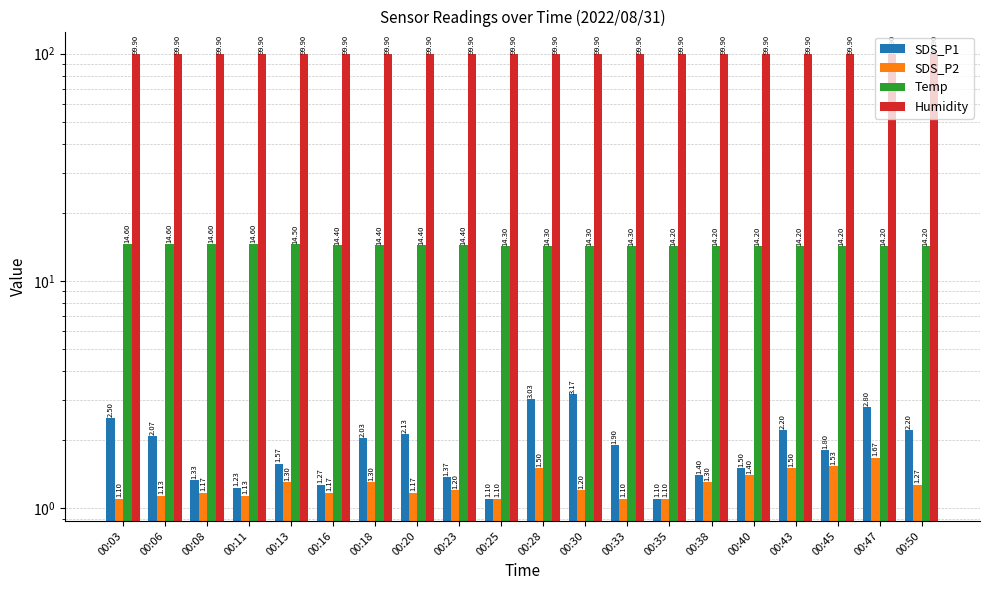

What is the difference between the SDS_P2 values at 00:33 and 00:43?

0.4